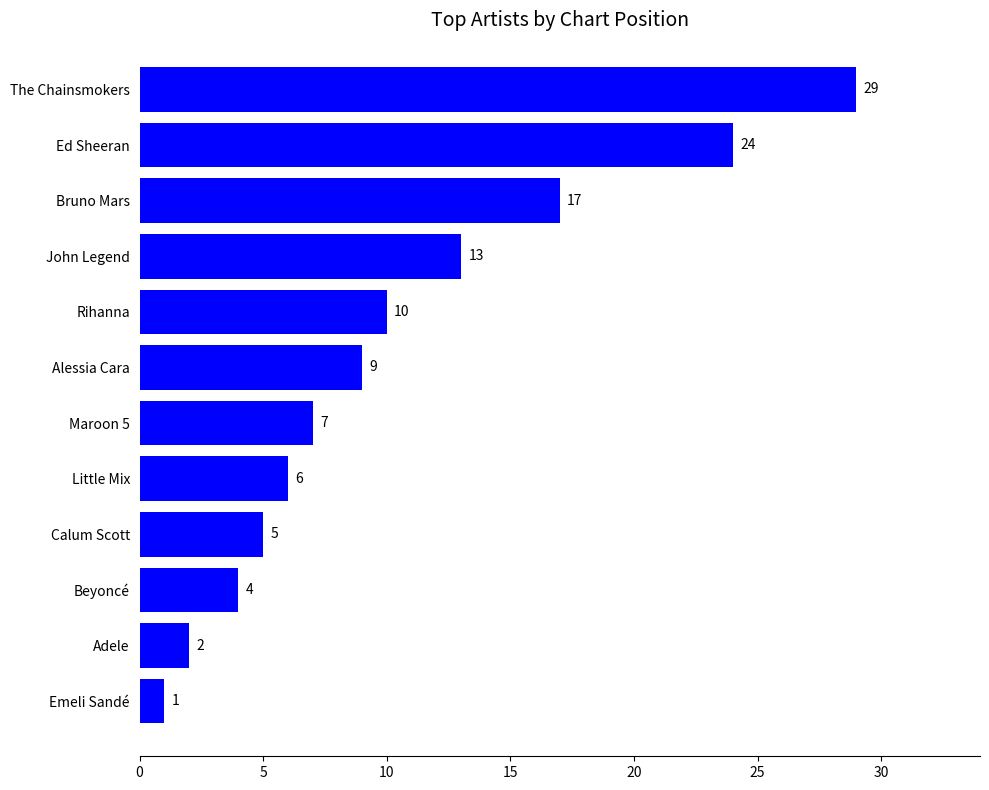

True or false: the data shows 2 at Beyoncé.

False